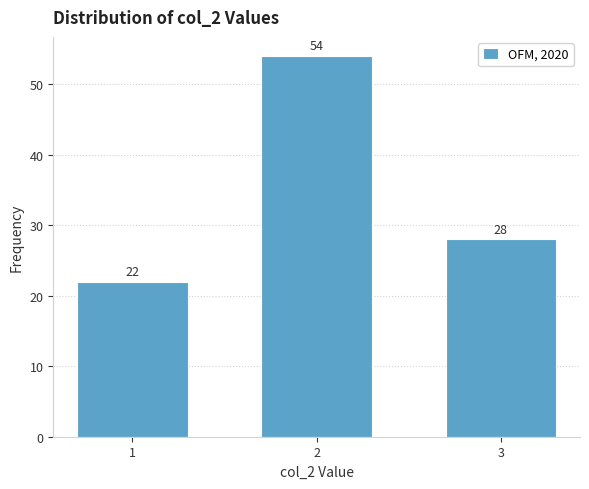

Reading left to right, extract all data points from this chart.

22	54	28